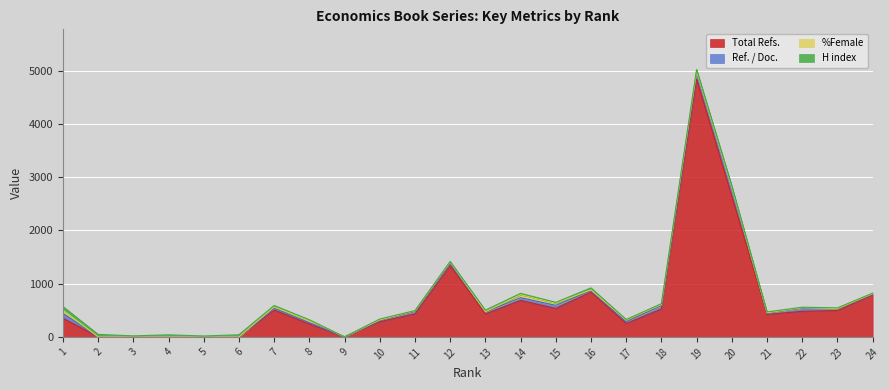

True or false: Ref. / Doc. and Total Refs. intersect in this chart.

False